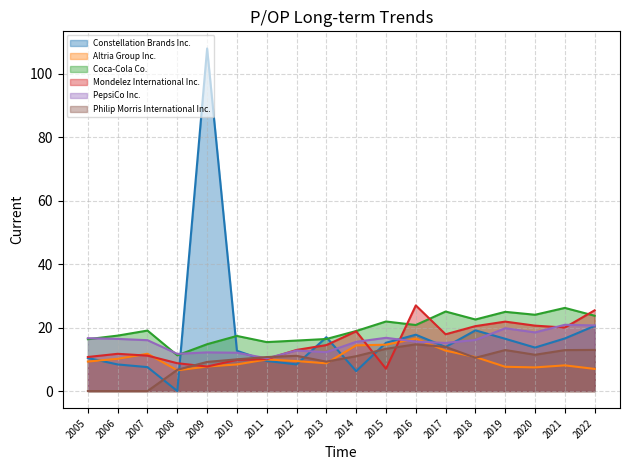

Between 2009 and 2020, which is larger?

2009